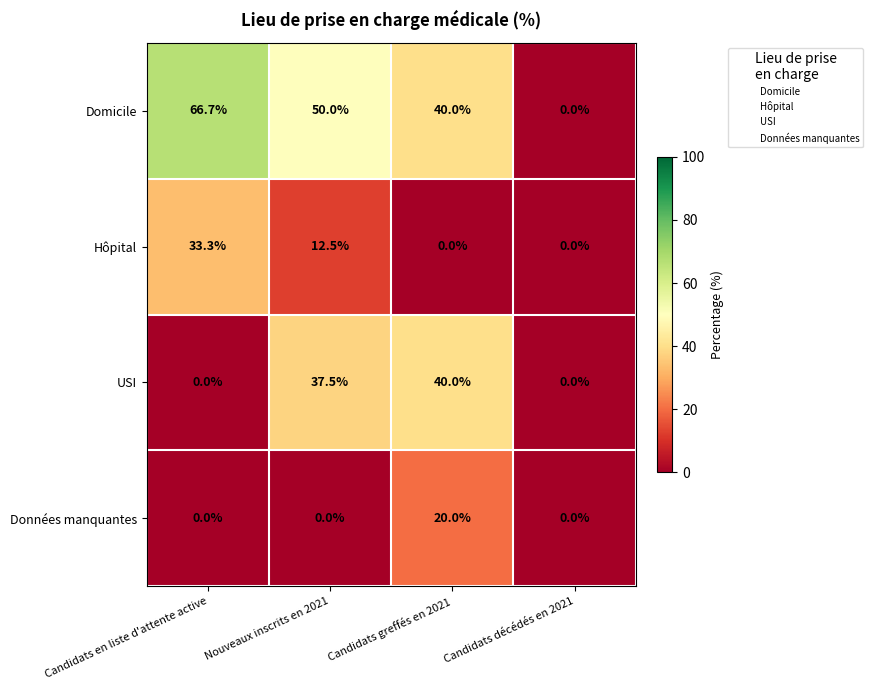

What is the maximum value shown in the chart?

66.7